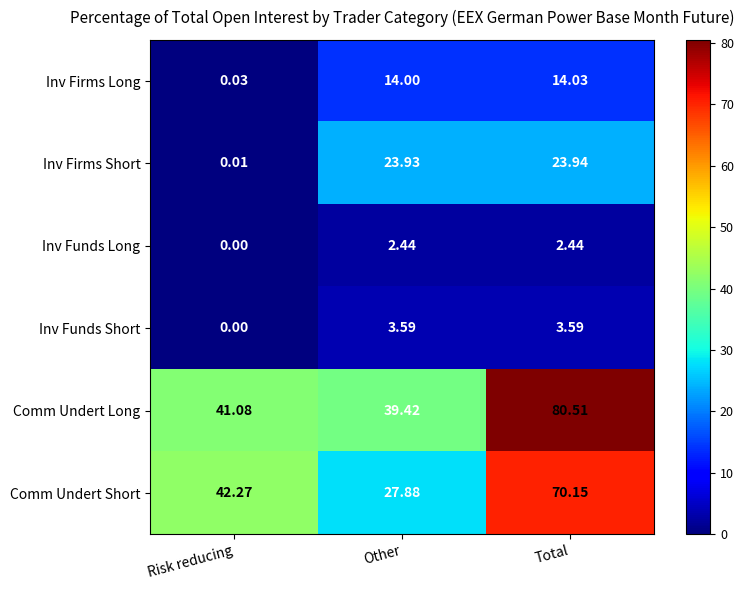

At how many categories does at least one series exceed 28?

3